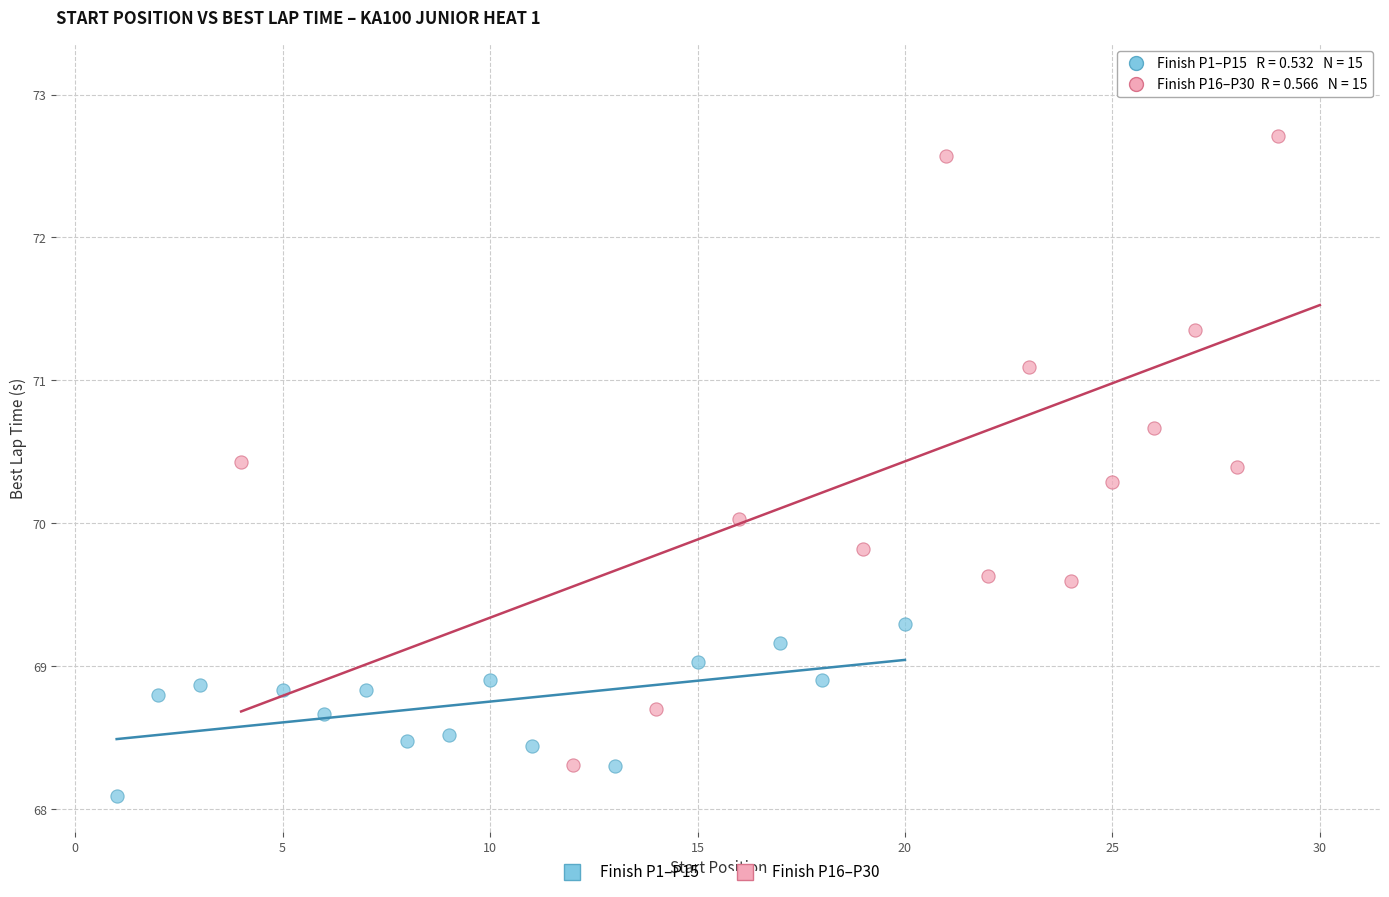

Which series contains the highest Y value?

Finish P16–P30